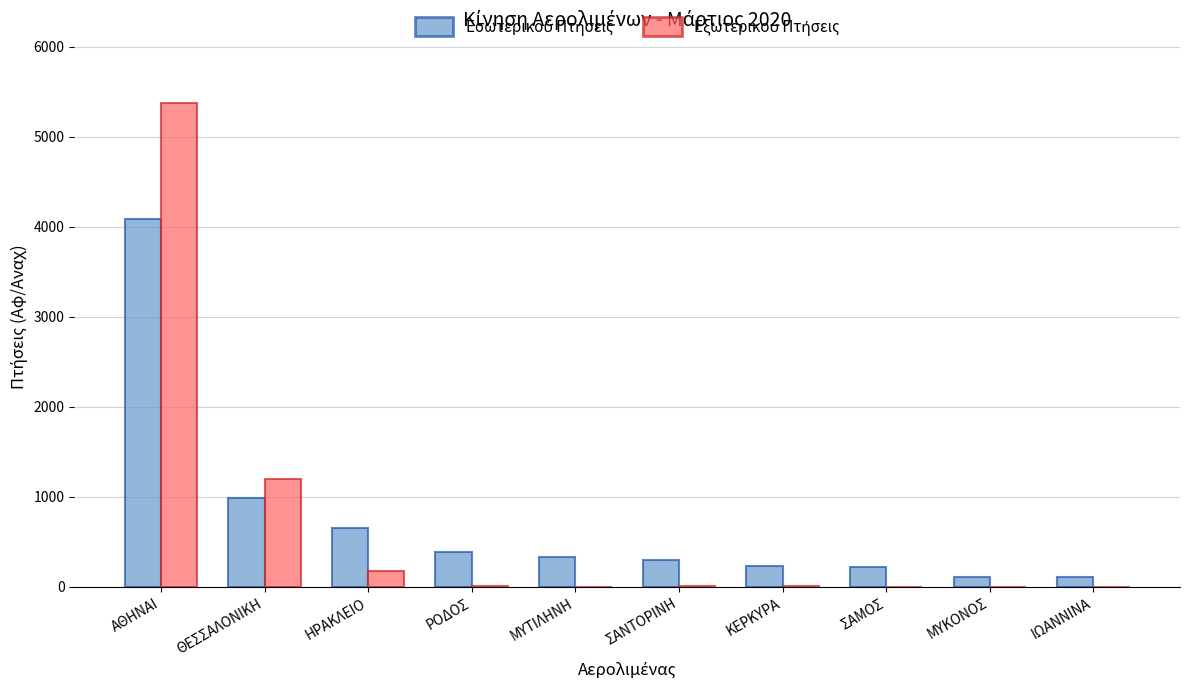

At which category does the chart reach its peak across all series?

ΑΘΗΝΑΙ